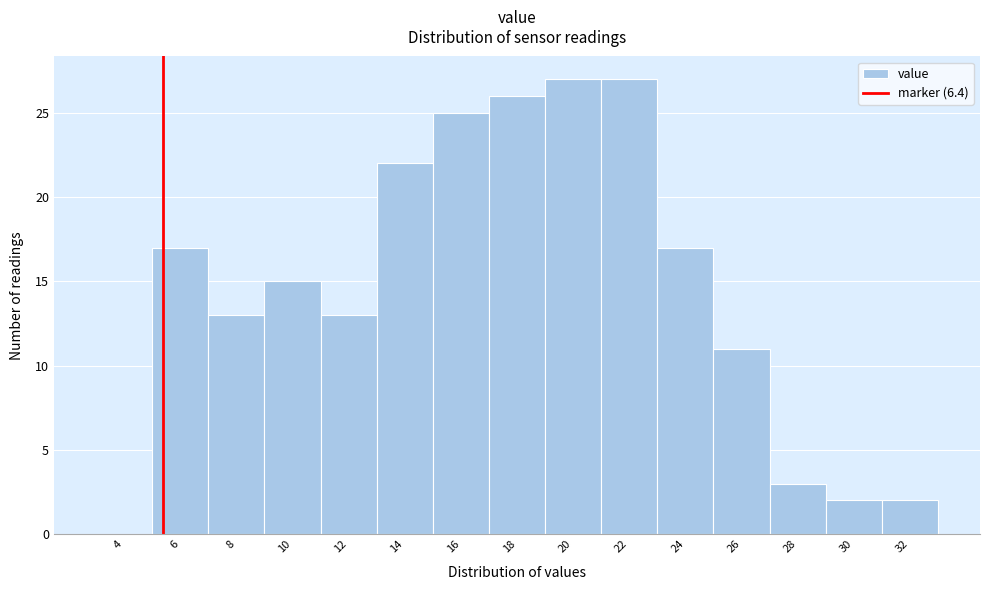

Reading left to right, what are all the values shown in this chart?

4=0	6=17	8=13	10=15	12=13	14=22	16=25	18=26	20=27	22=27	24=17	26=11	28=3	30=2	32=2